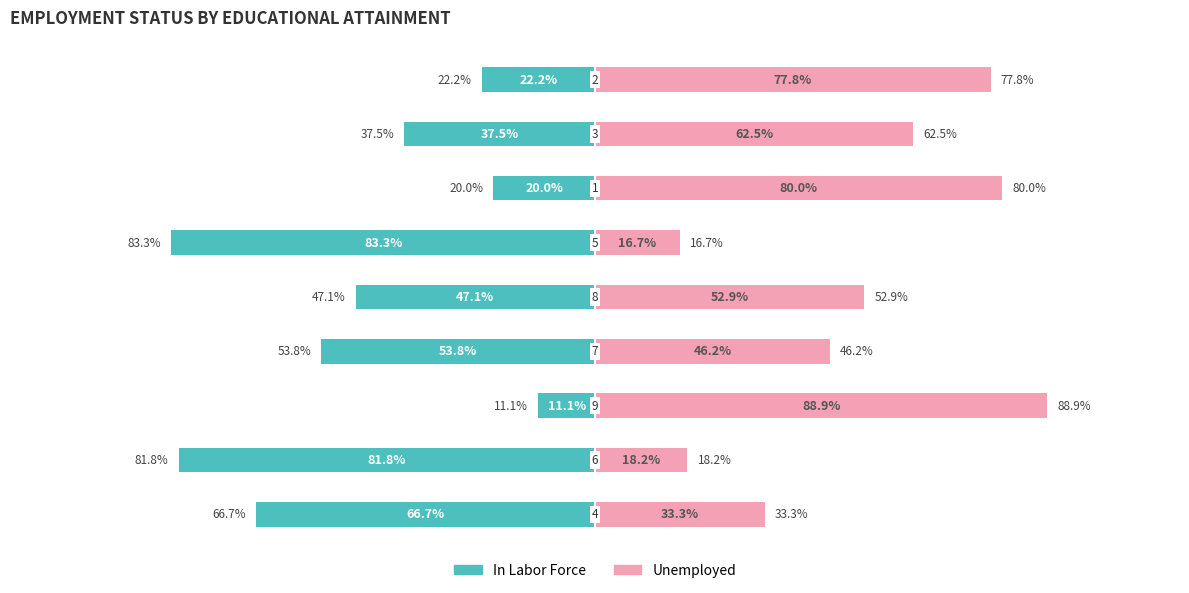

How many data points in In Labor Force are less than -47?

5